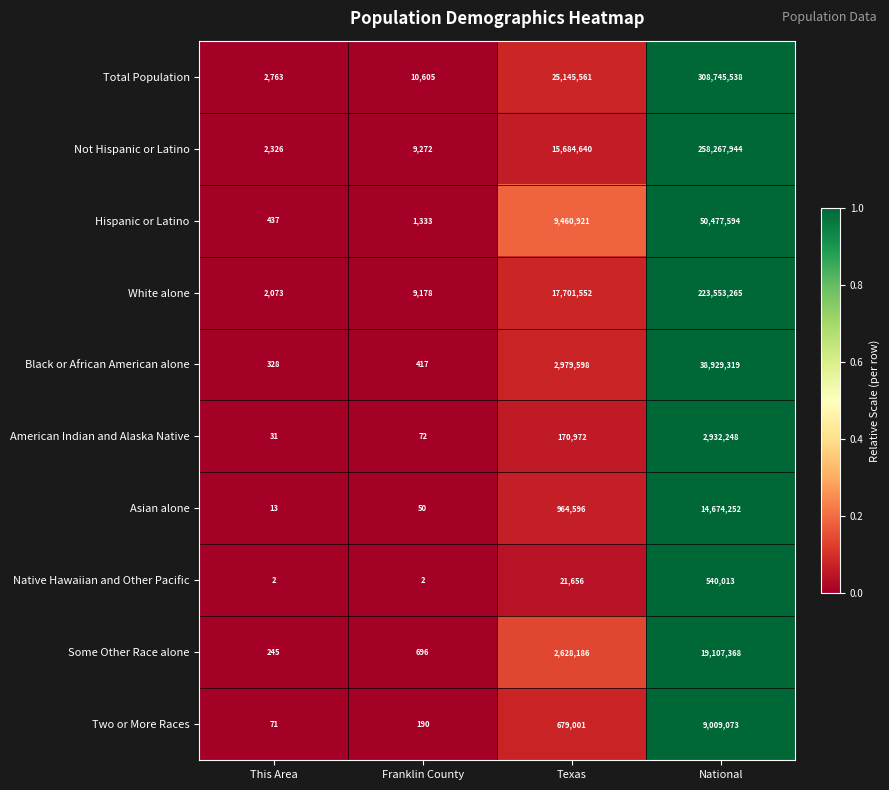

Rank the categories by Asian alone value from lowest to highest.

This Area, Franklin County, Texas, National